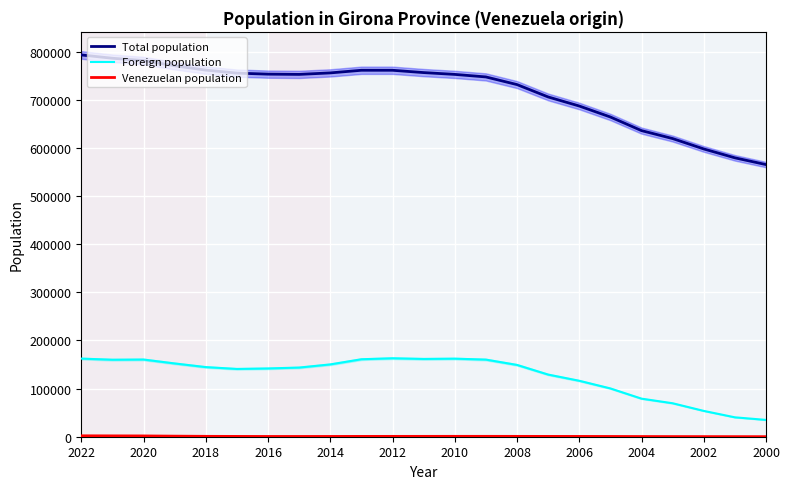

How many categories are shown in the chart?

23